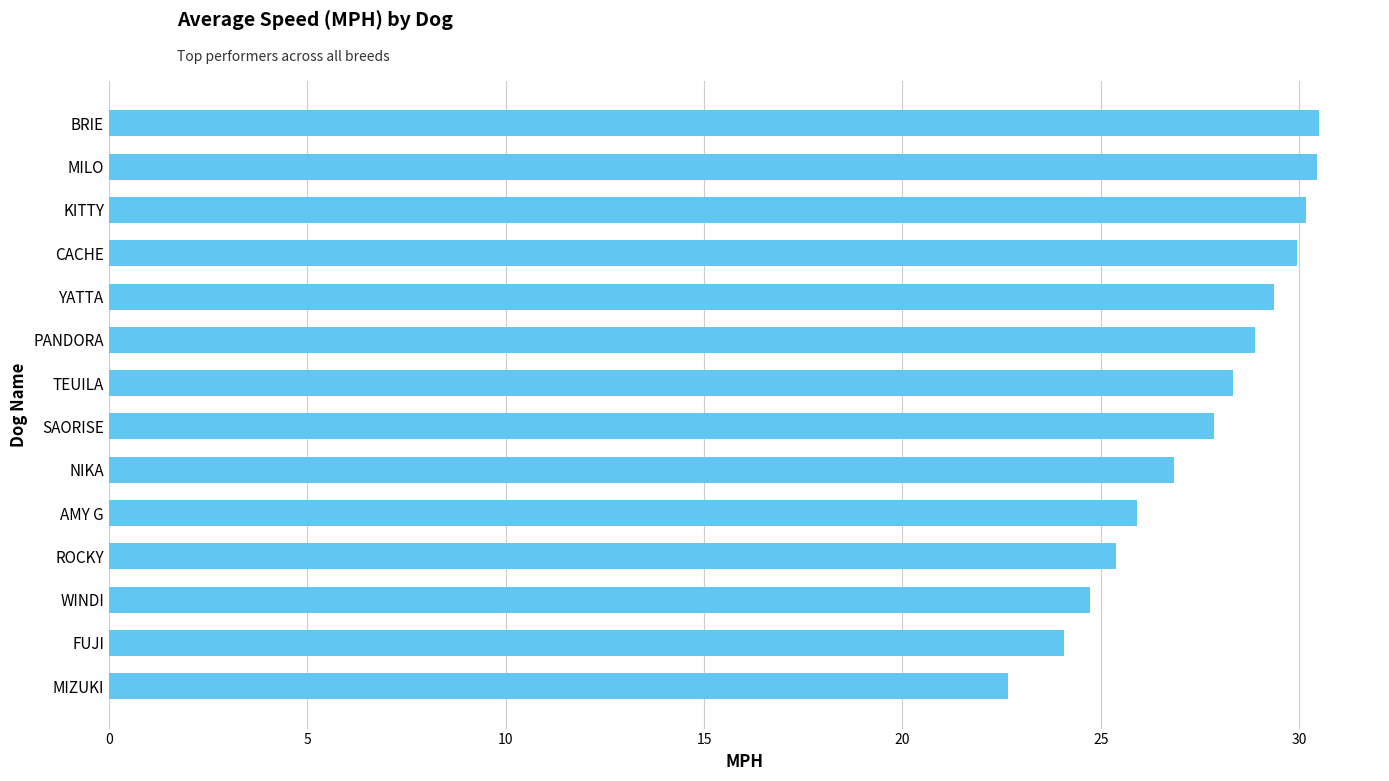

True or false: the data shows 16.5 at KITTY.

False